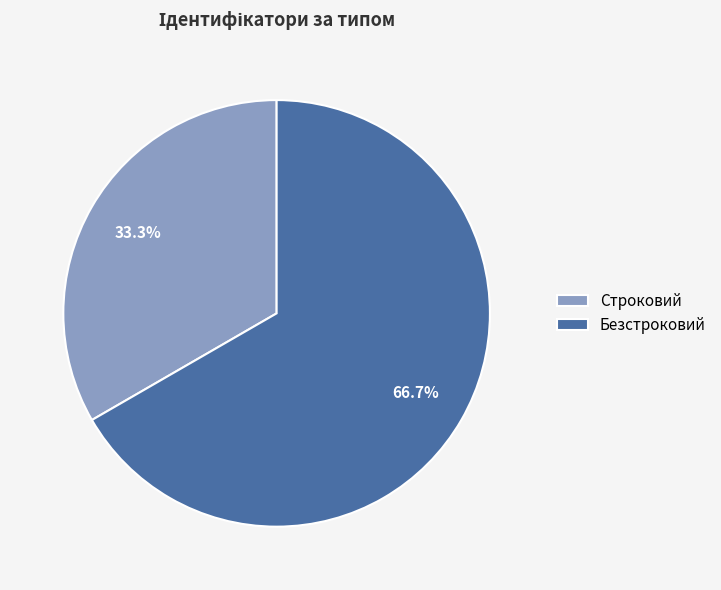

Which has a higher value, Строковий or Безстроковий?

Безстроковий